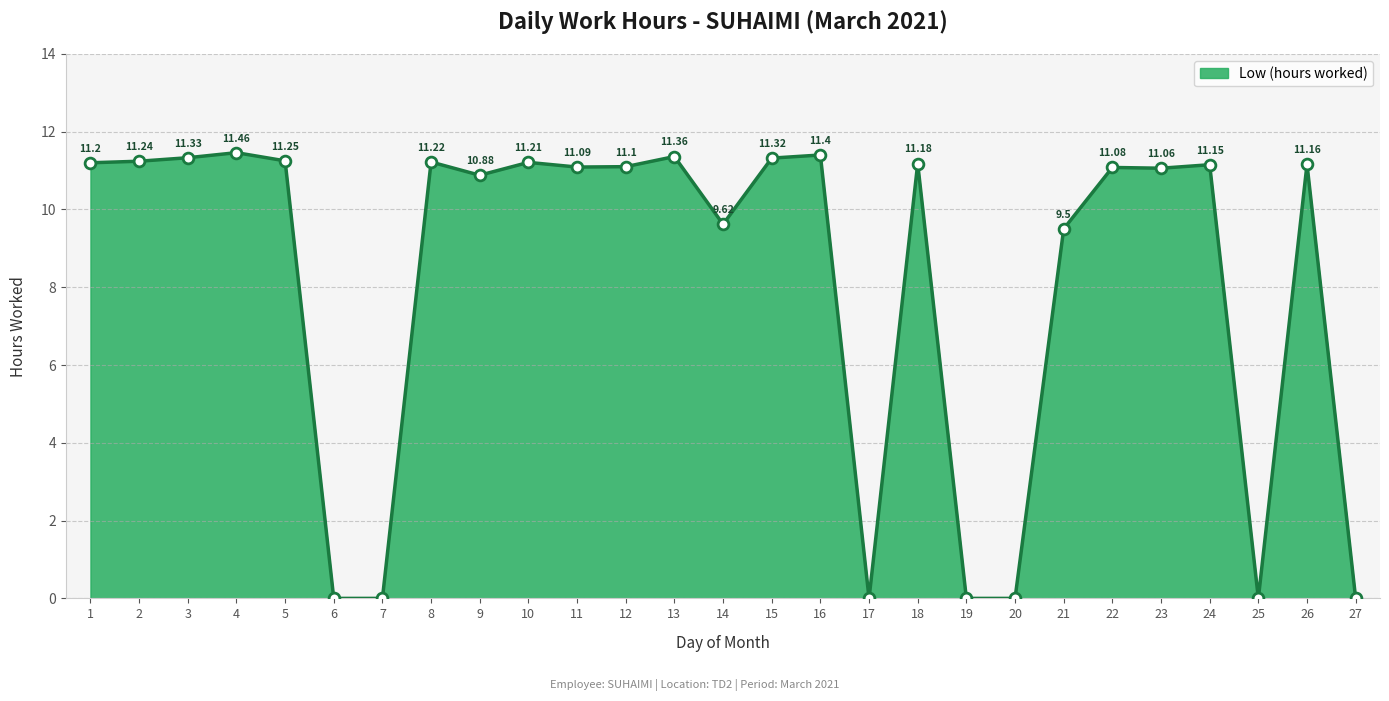

What is the change in value from 9 to 26?

+0.3